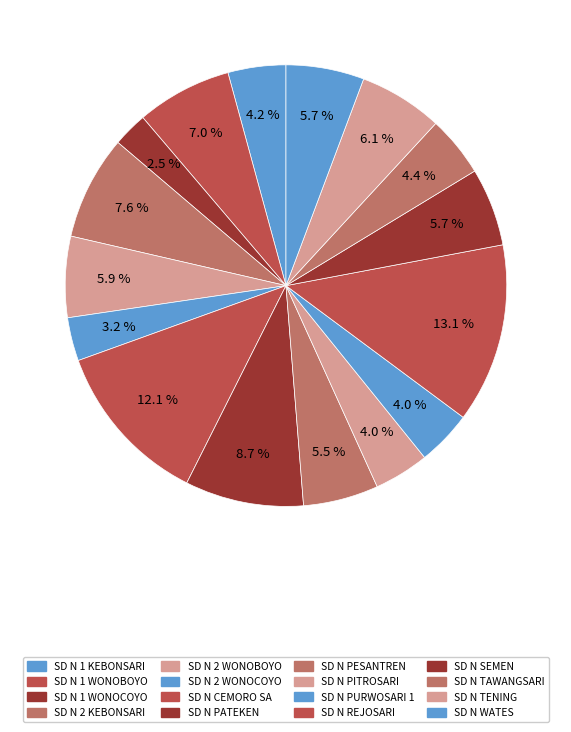

How many slices are in this pie chart?

16